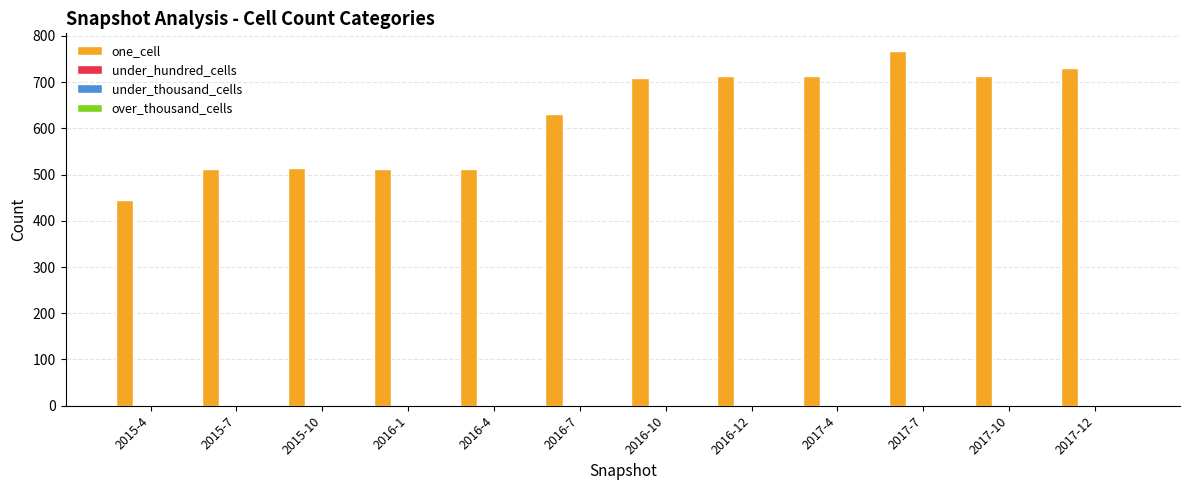

What is the smallest value displayed?

444